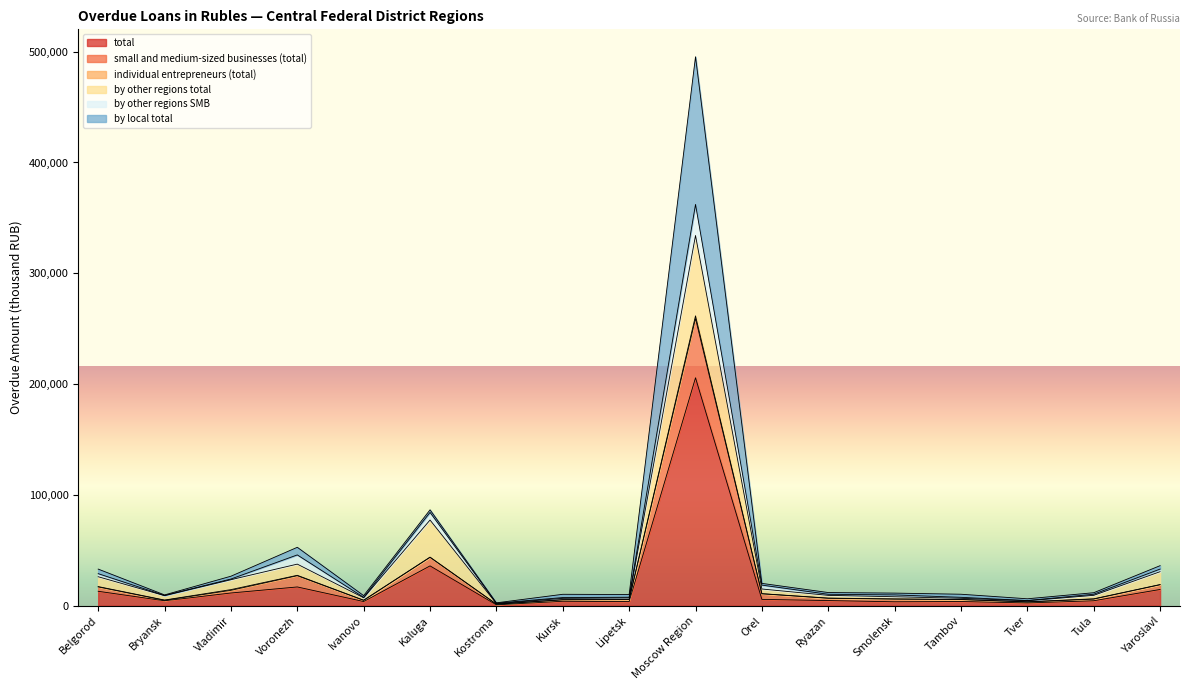

At which category is the sum across all series the highest?

Moscow Region